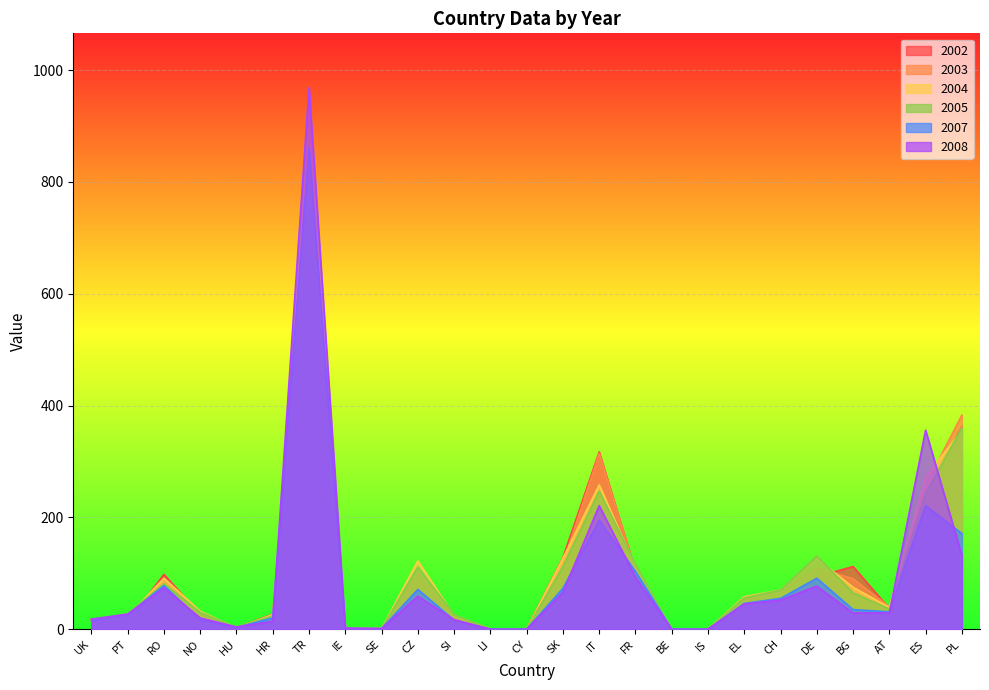

At CY, list the series in order from smallest to largest.

2002, 2003, 2004, 2005, 2007, 2008